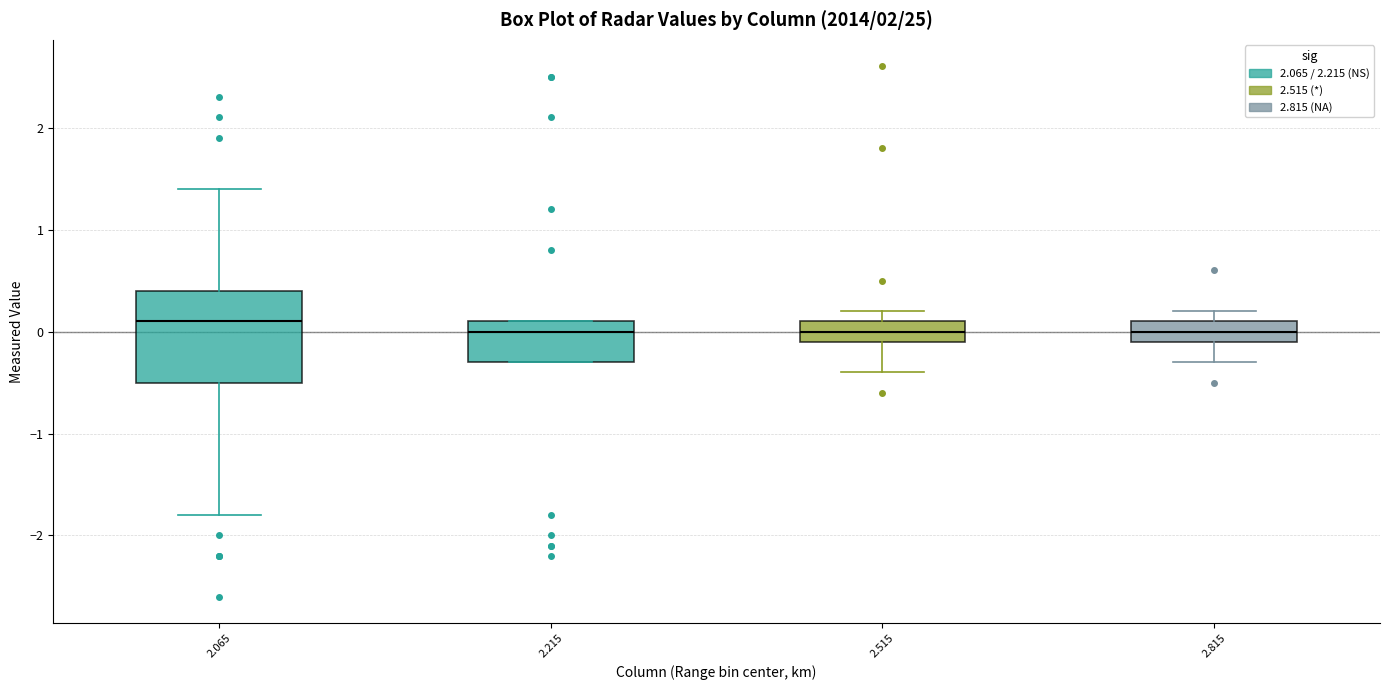

Comparing the boxes themselves (not the whiskers), which one is the tallest?

2.065